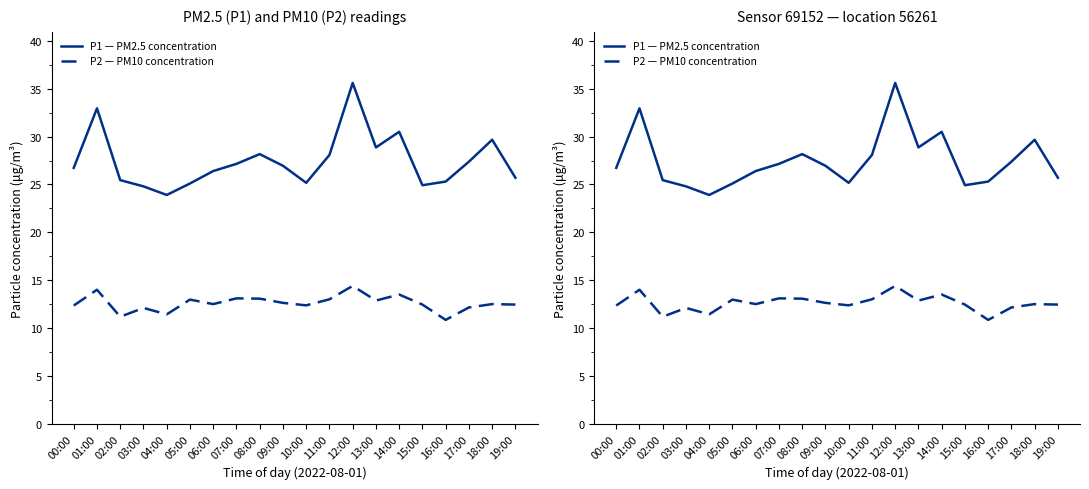

What is the value of the P2 — PM10 concentration point at the 12th from the left?

13.0